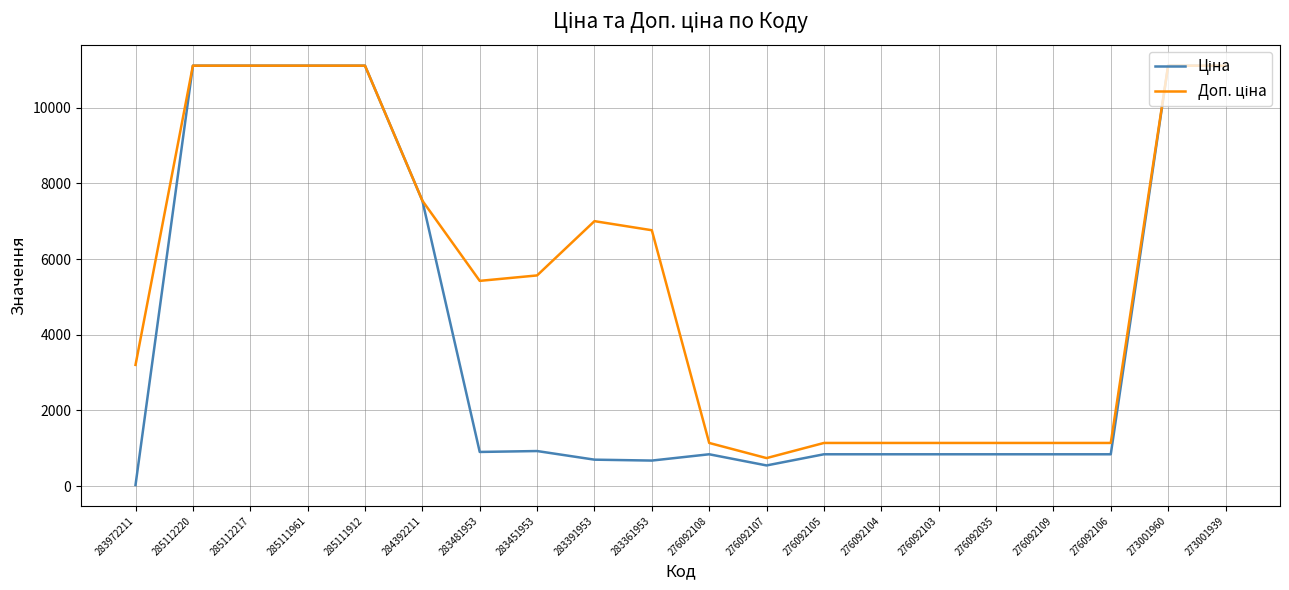

At which category does the chart reach its minimum across all series?

283972211